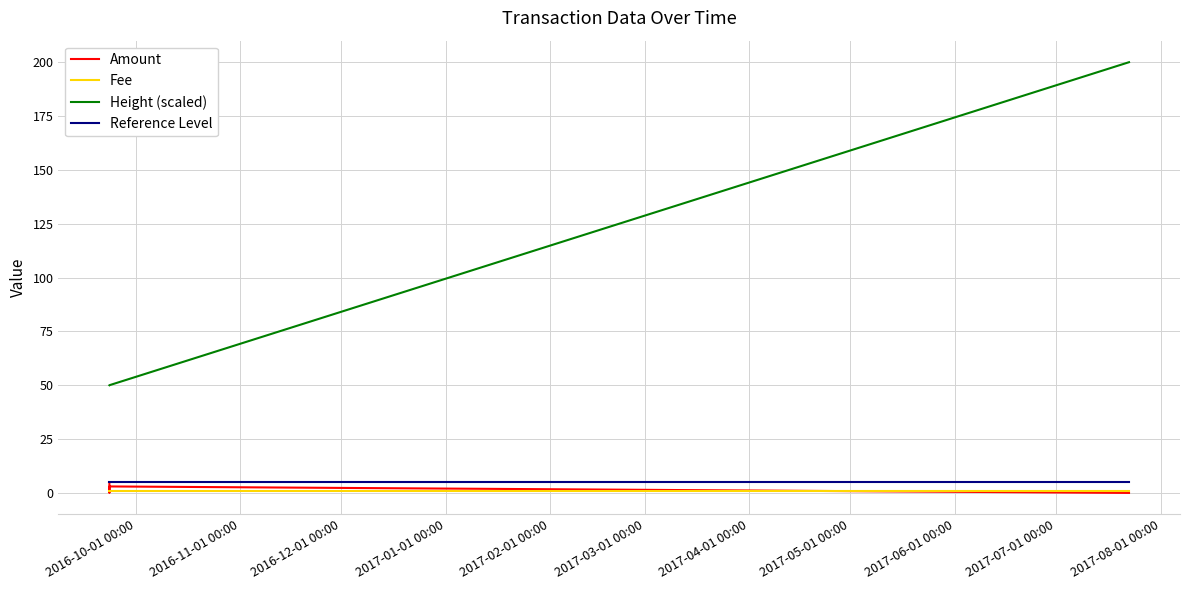

How many series are shown in this chart?

4